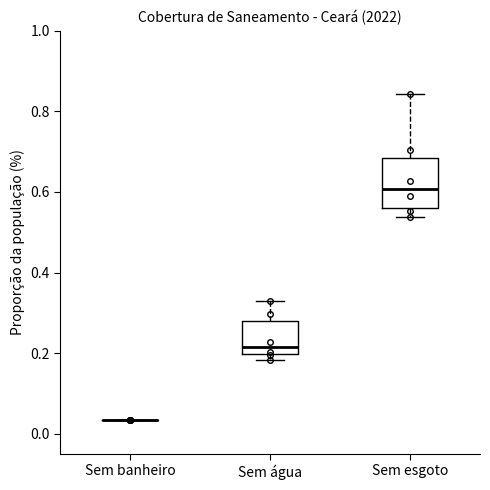

Reading left to right, transcribe this box plot: for each box, give where its median line is, the range the box spans, and where its two whiskers end, as read against the y-axis. The values are not printed on the chart, so give them approximately, as read against the axis.

Sem banheiro: box collapsed to a line at 0.04, whiskers 0.04 to 0.04
Sem água: median 0.22, box 0.20 to 0.28, whiskers 0.18 to 0.34
Sem esgoto: median 0.60, box 0.56 to 0.68, whiskers 0.54 to 0.84